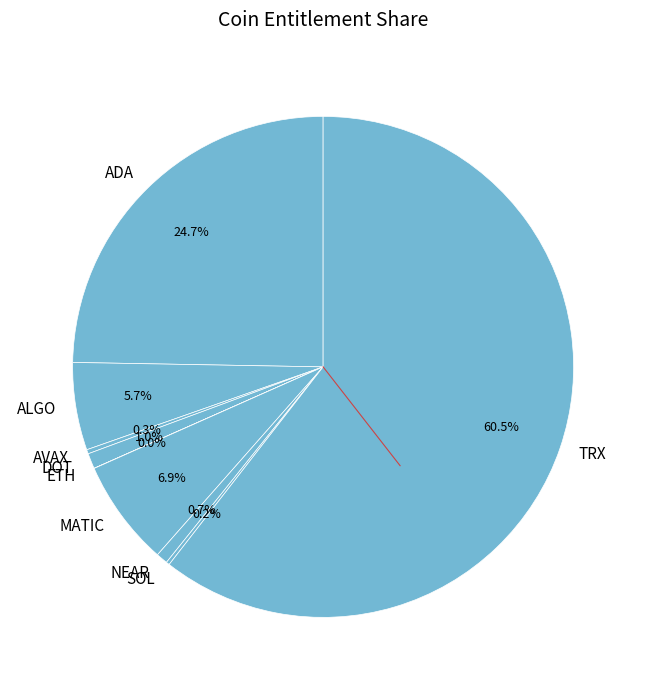

Does TRX account for over 50% of the chart?

Yes